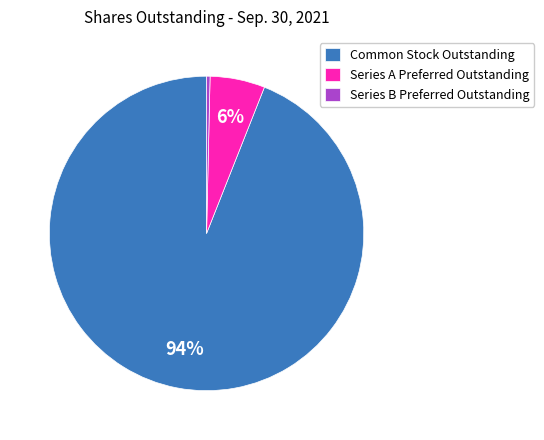

Is there a majority slice in this chart?

Yes